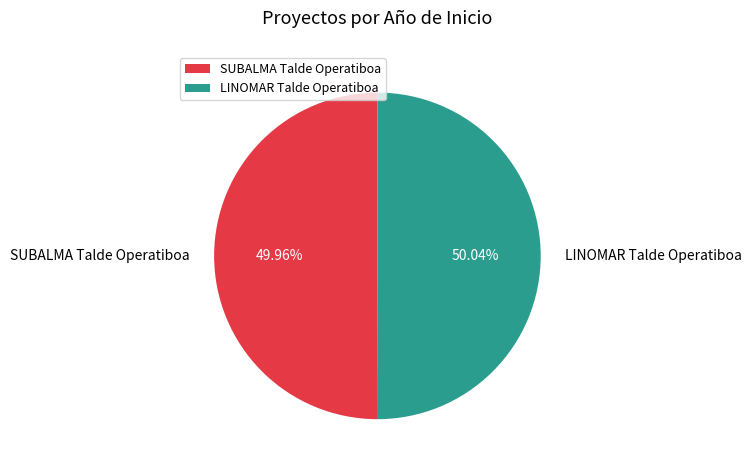

What is the ratio of the value at SUBALMA Talde Operatiboa to the value at LINOMAR Talde Operatiboa?

1.0